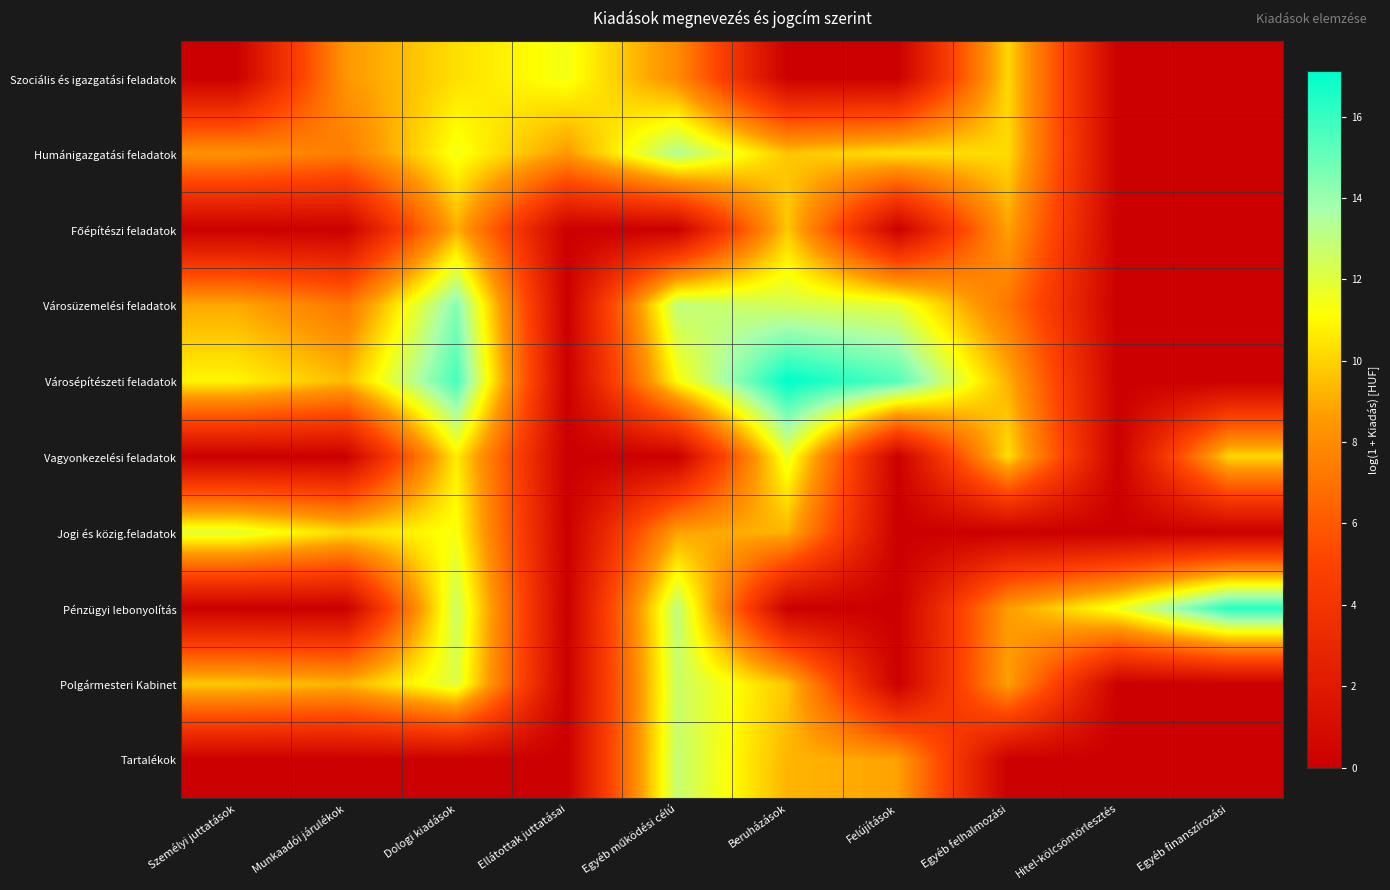

Count the number of data series in this chart.

10